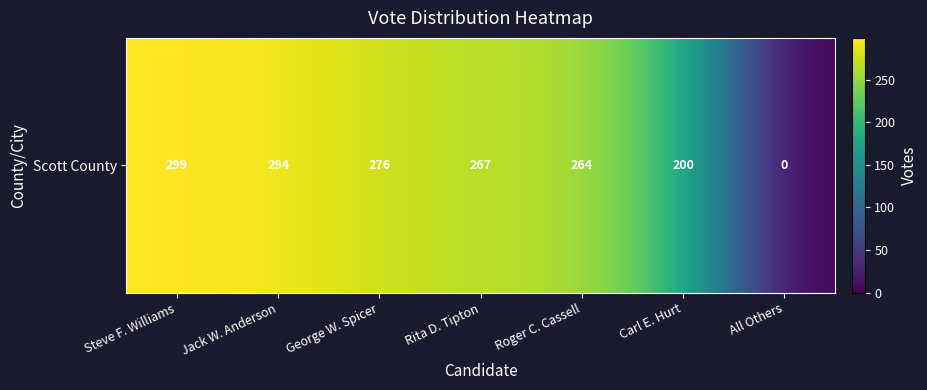

What is the average value?

229